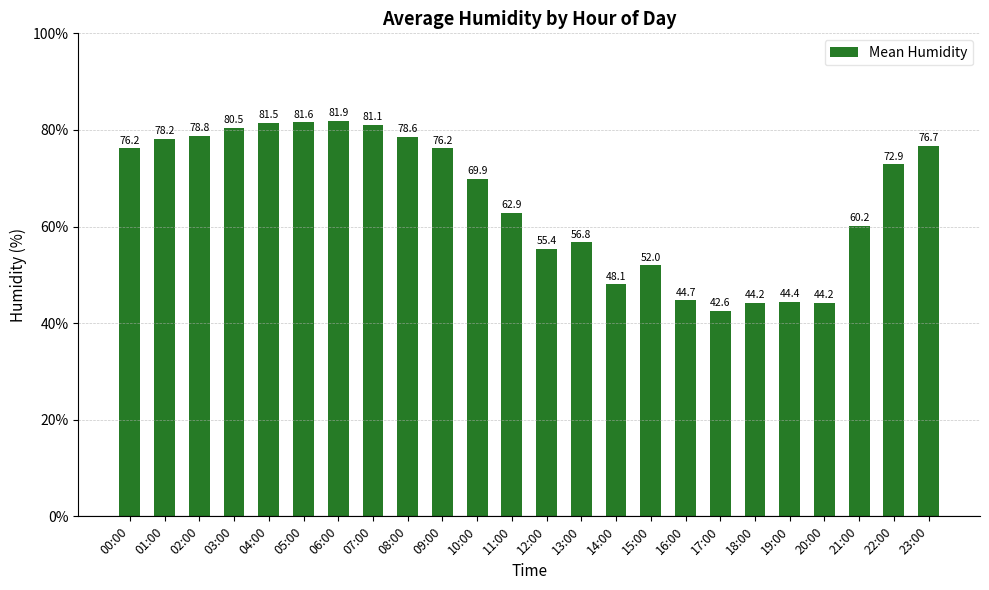

What is the approximate value at 07:00?

81.1